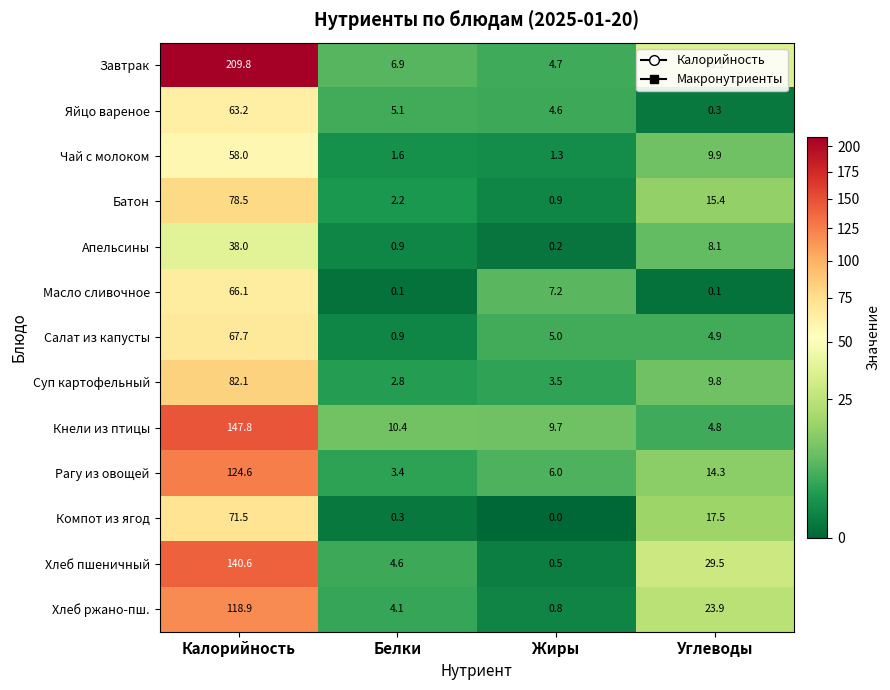

What is the maximum value shown in the chart?

209.8